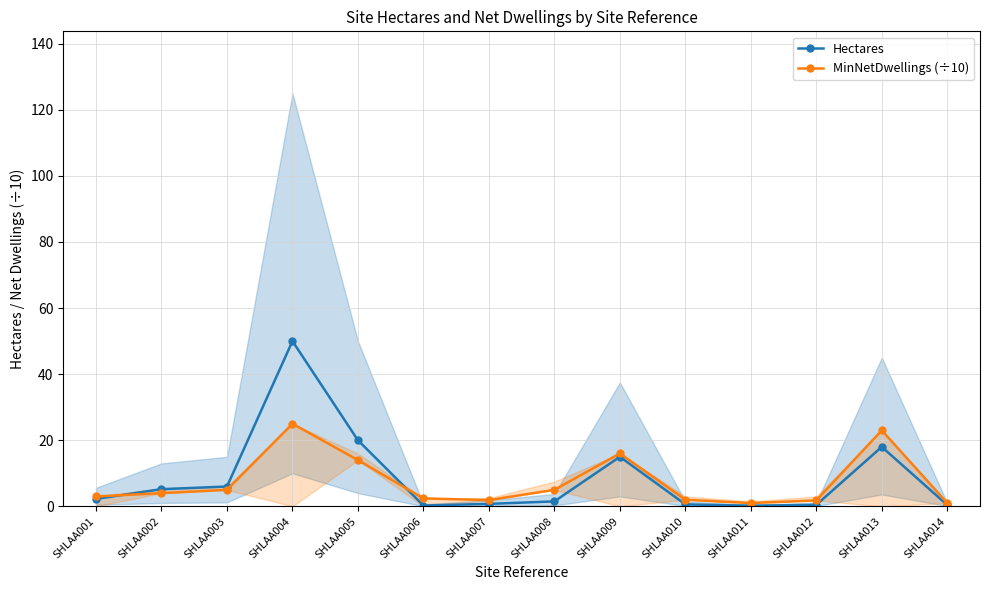

What is the difference between the MinNetDwellings (÷10) values at SHLAA010 and SHLAA012?

0.2